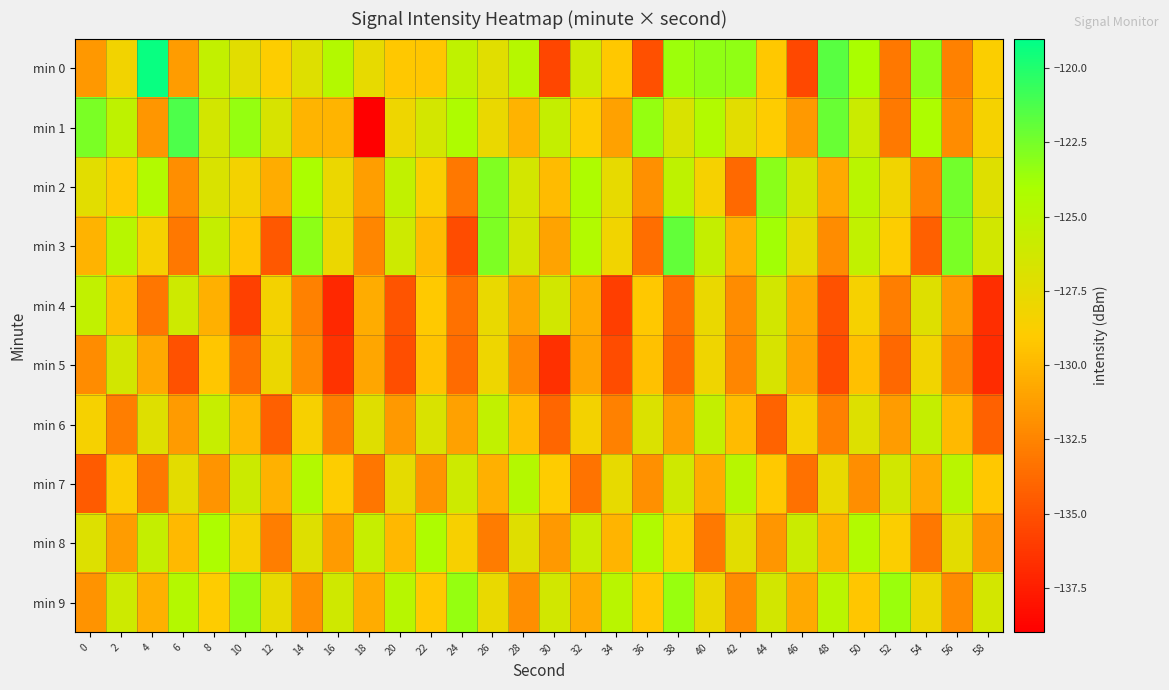

At 50, list the series in order from largest to smallest.

min 0, min 8, min 2, min 3, min 1, min 6, min 4, min 9, min 5, min 7